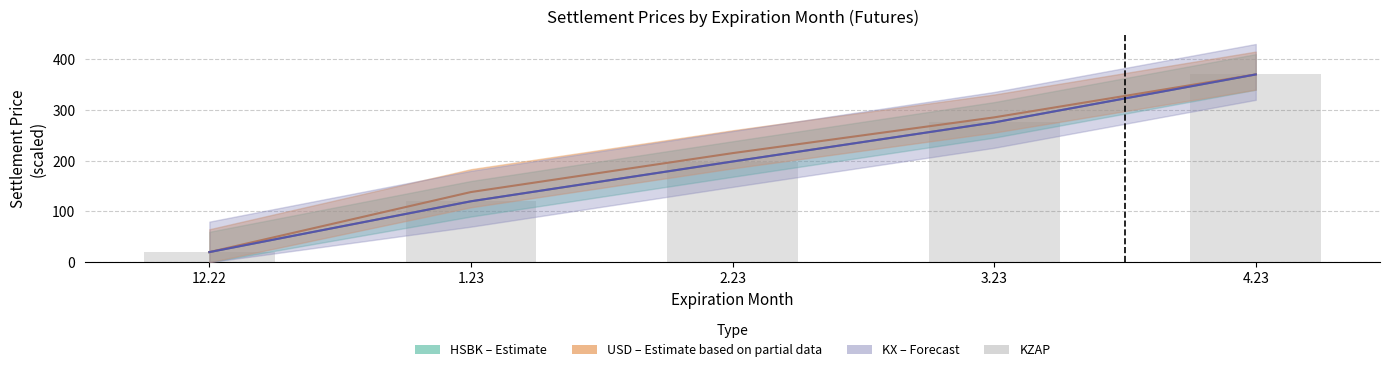

The chart shows a value of 34.7 at 12.22. True or false?

False